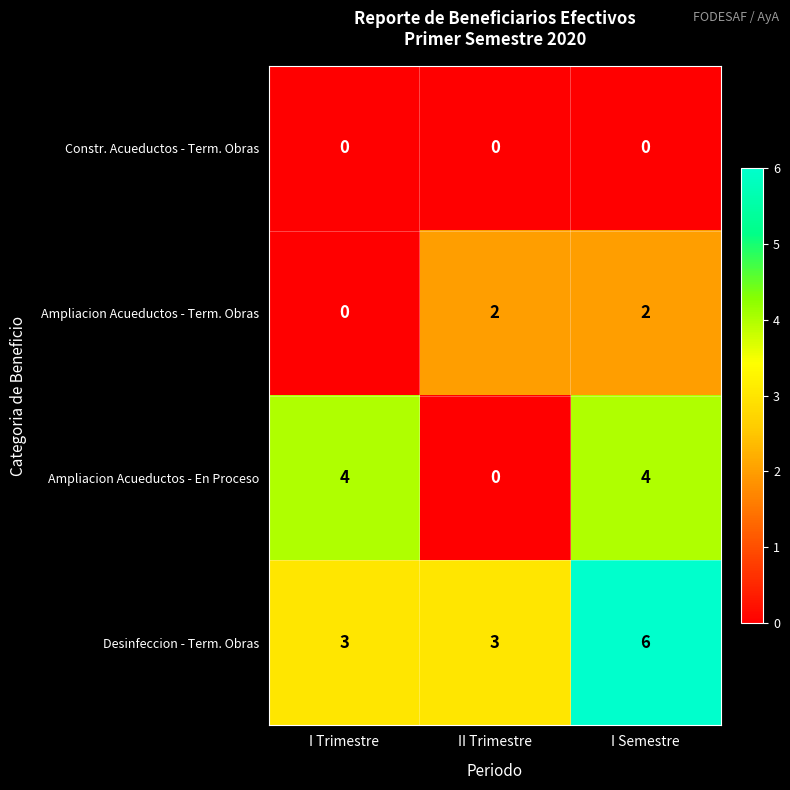

List the series in order of their overall mean, highest first.

Desinfeccion - Term. Obras, Ampliacion Acueductos - En Proceso, Ampliacion Acueductos - Term. Obras, Constr. Acueductos - Term. Obras